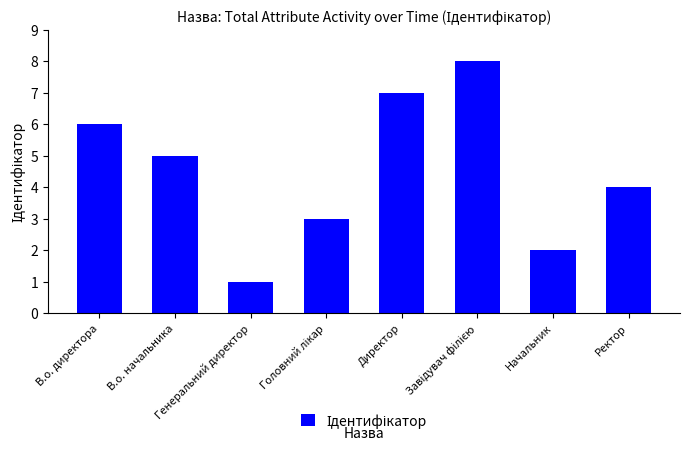

How many values are between 3 and 7?

5